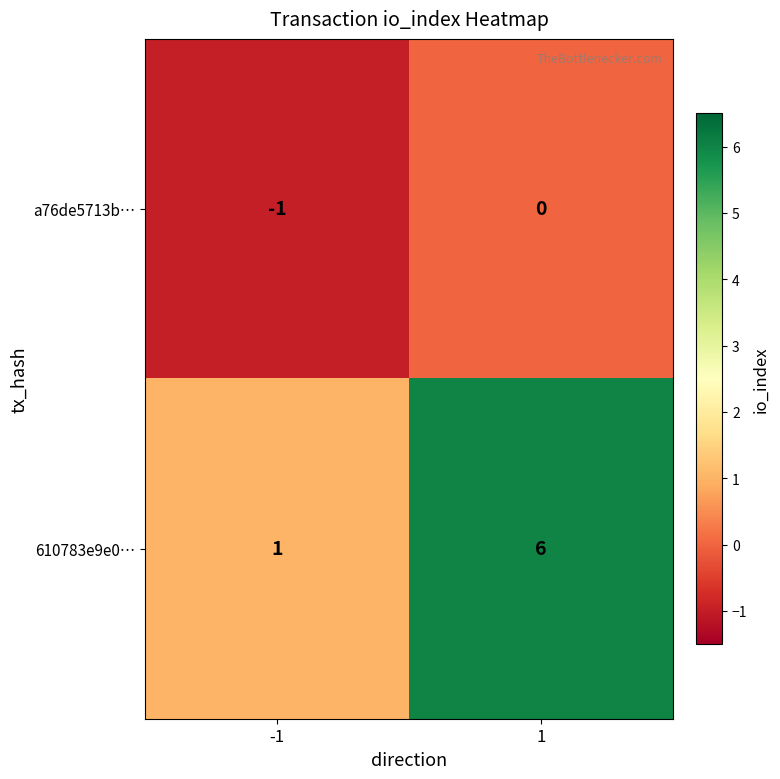

The value of 610783e9e0… at -1 is 1. True or false?

True